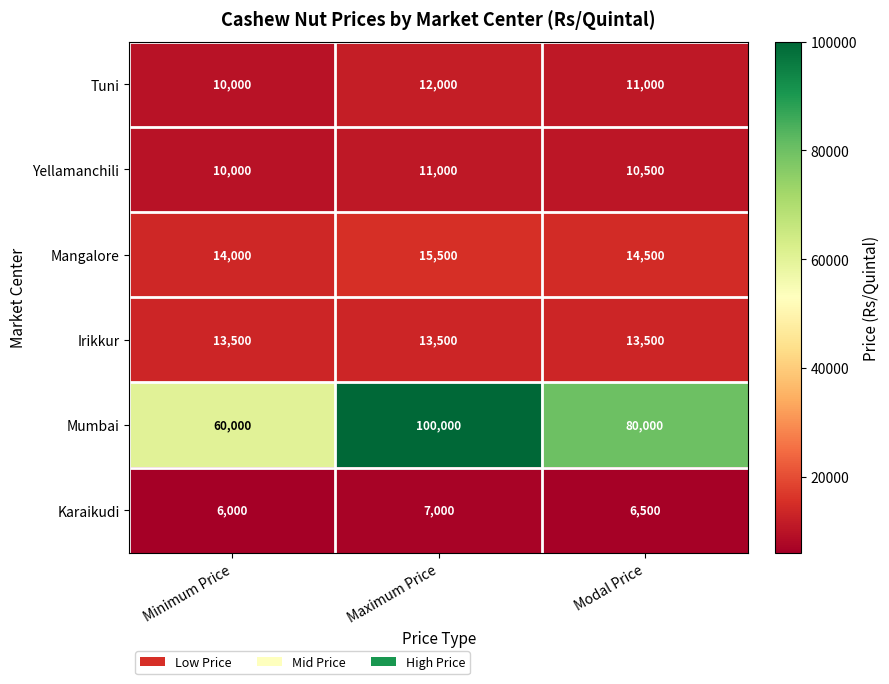

What is the maximum value shown in the chart?

100000